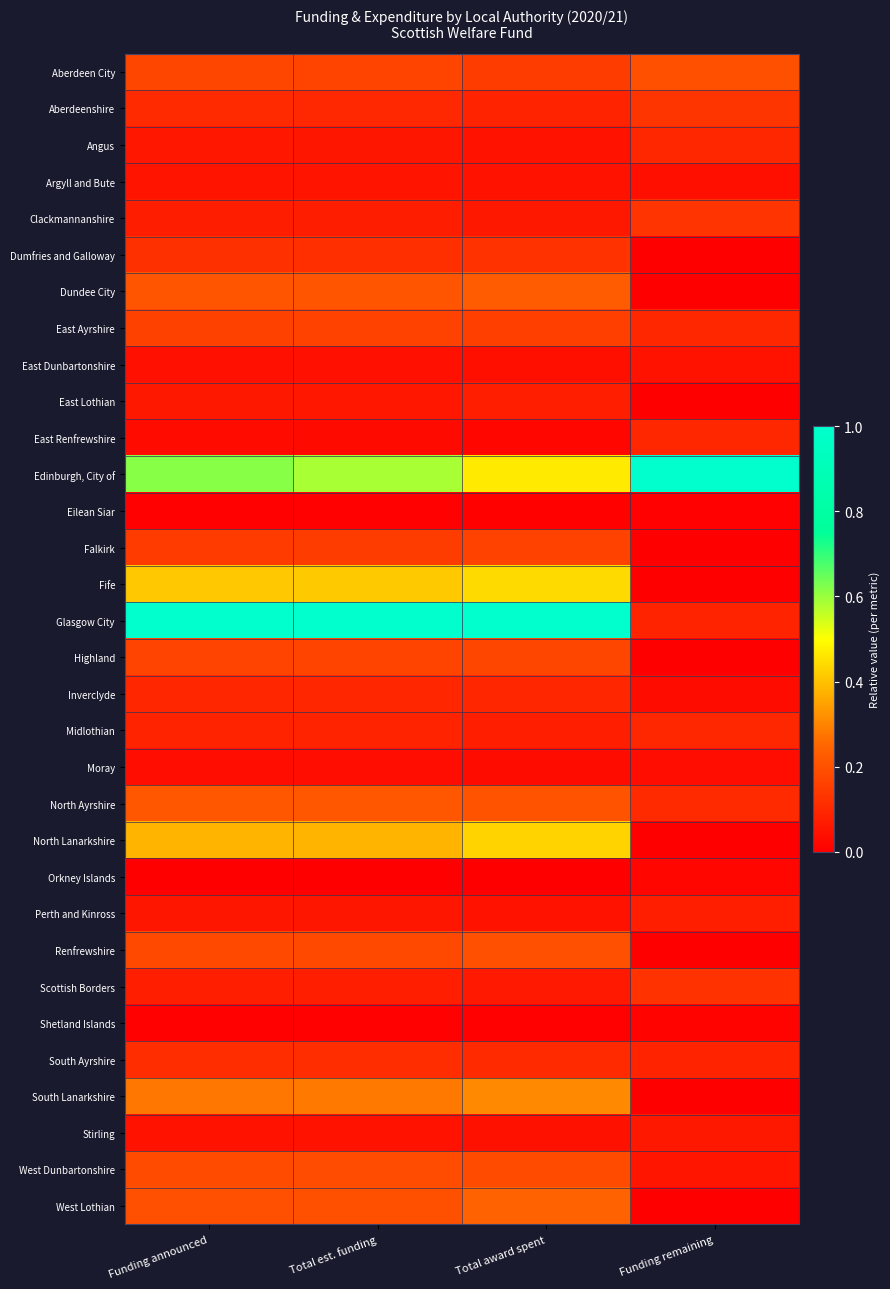

Between Funding announced and Funding remaining, which series saw the biggest shift?

Glasgow City